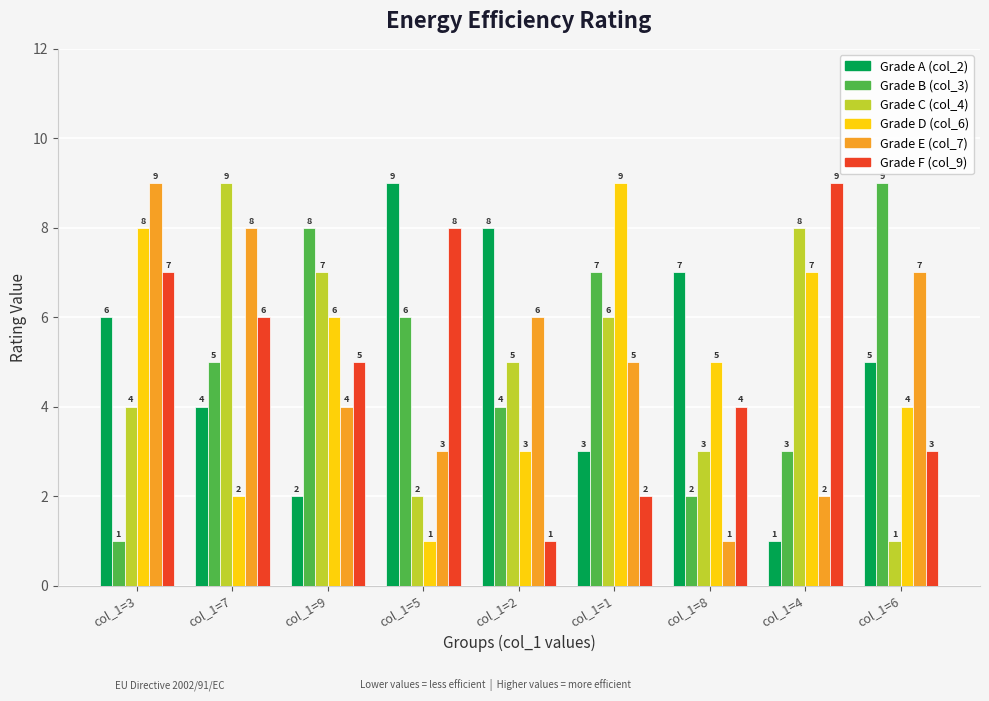

What is the spread (max minus min) of values at col_1=4?

8